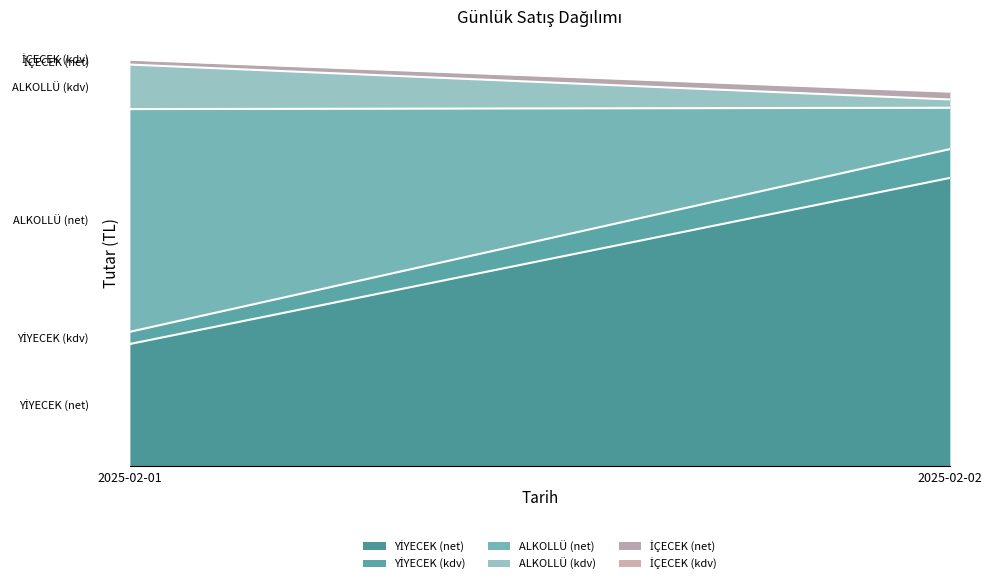

What is the total value across all series at 2025-02-02?

89705.0